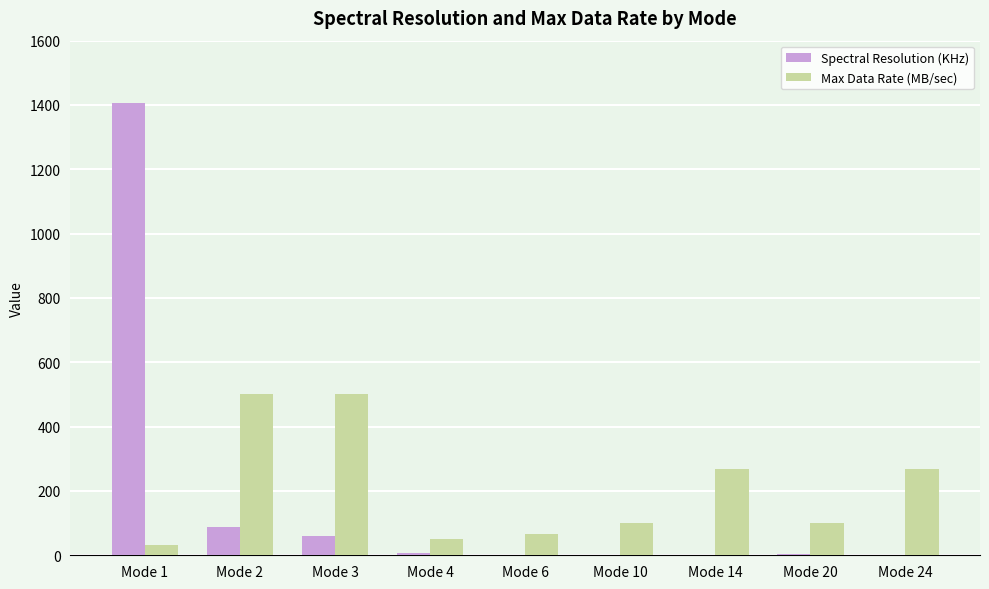

At which label is Spectral Resolution (KHz) closest to 703?

Mode 2